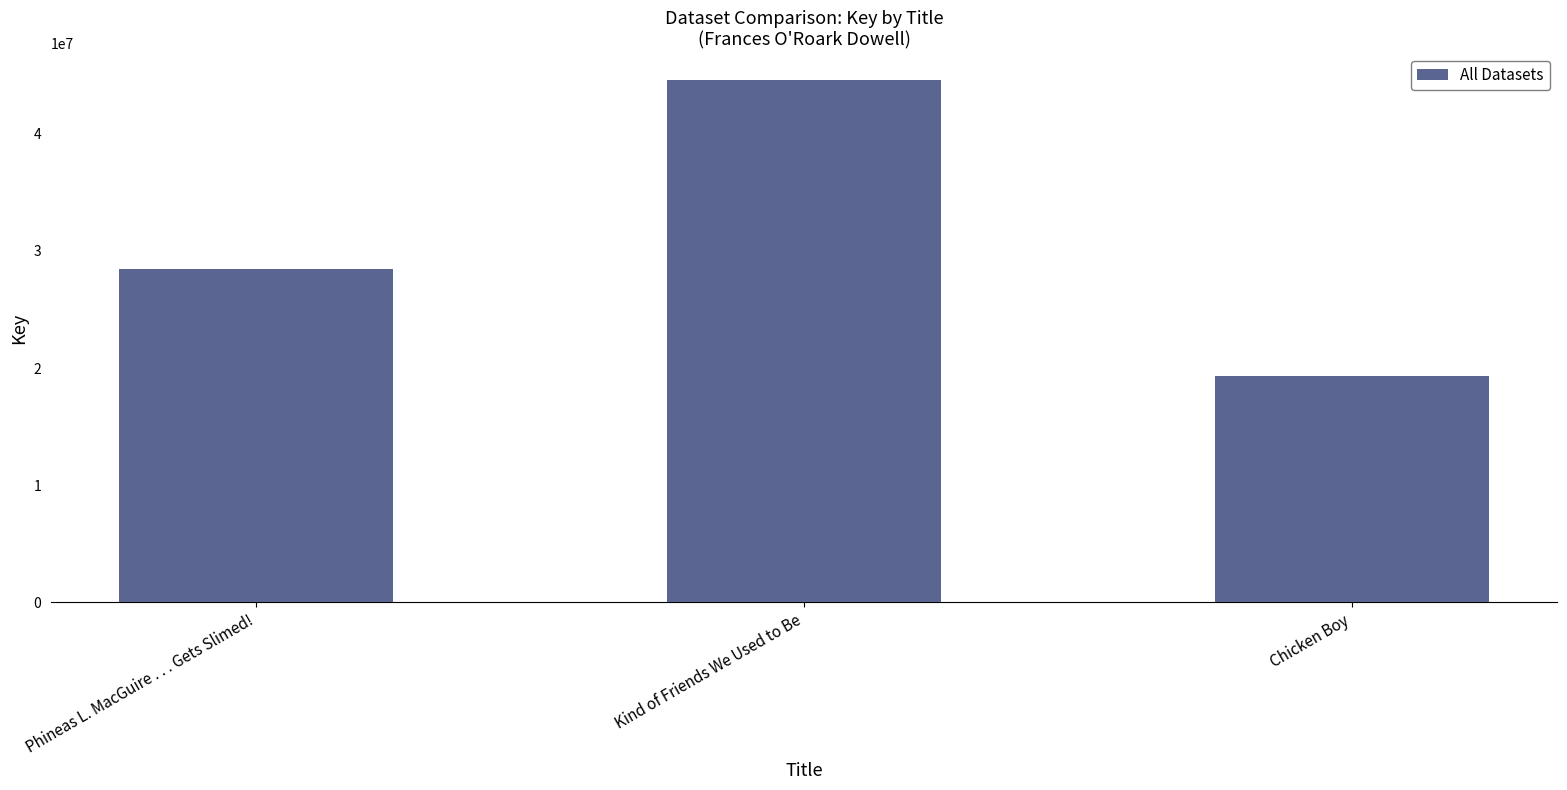

Reading right to left, transcribe all the data shown in this chart.

Chicken Boy=19336816	Kind of Friends We Used to Be=44619037	Phineas L. MacGuire . . . Gets Slimed!=28434798